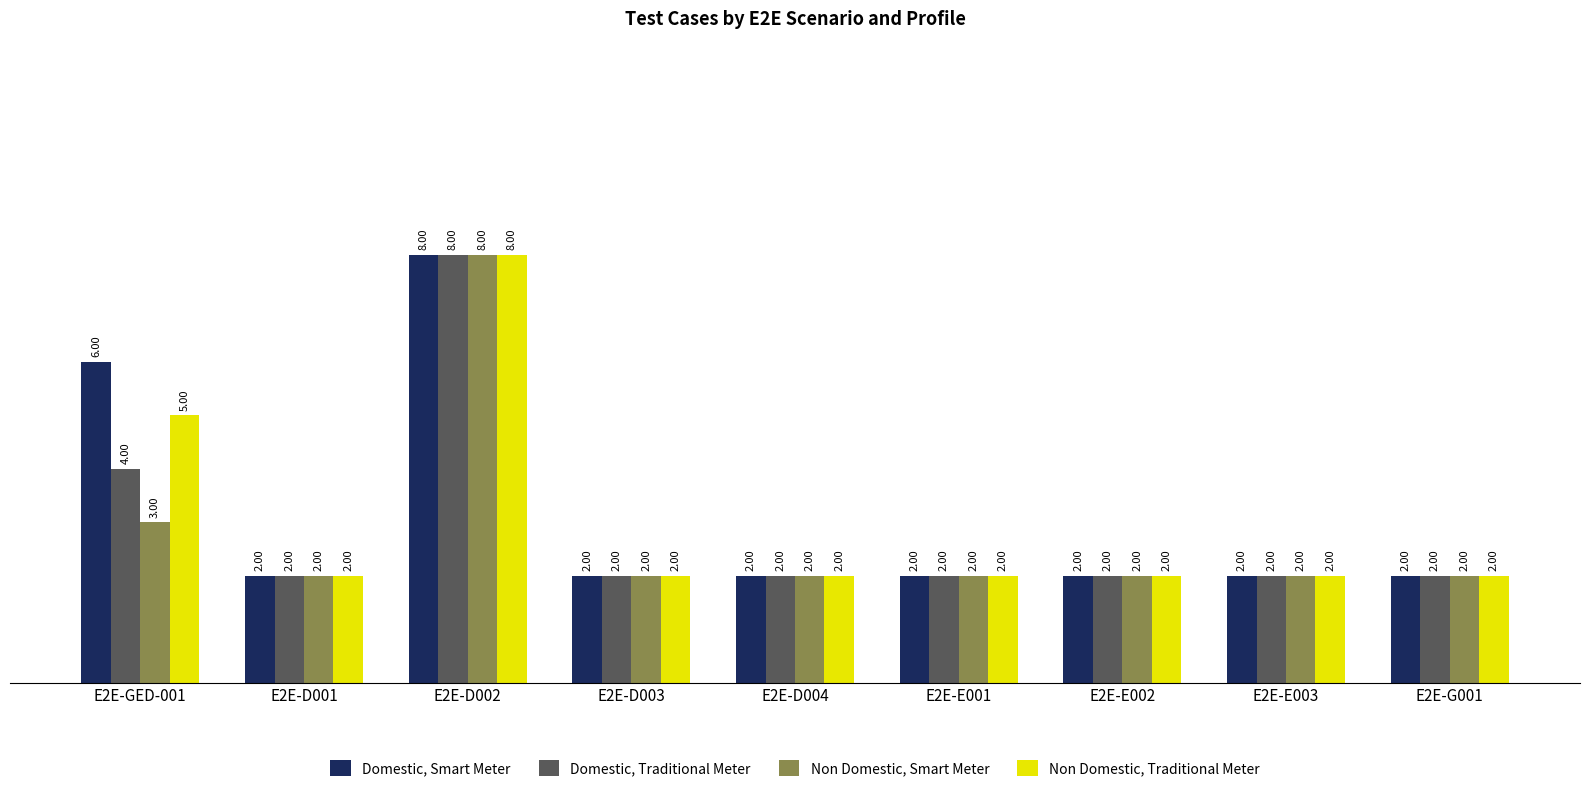

What is the average value of the Non Domestic, Traditional Meter series?

3